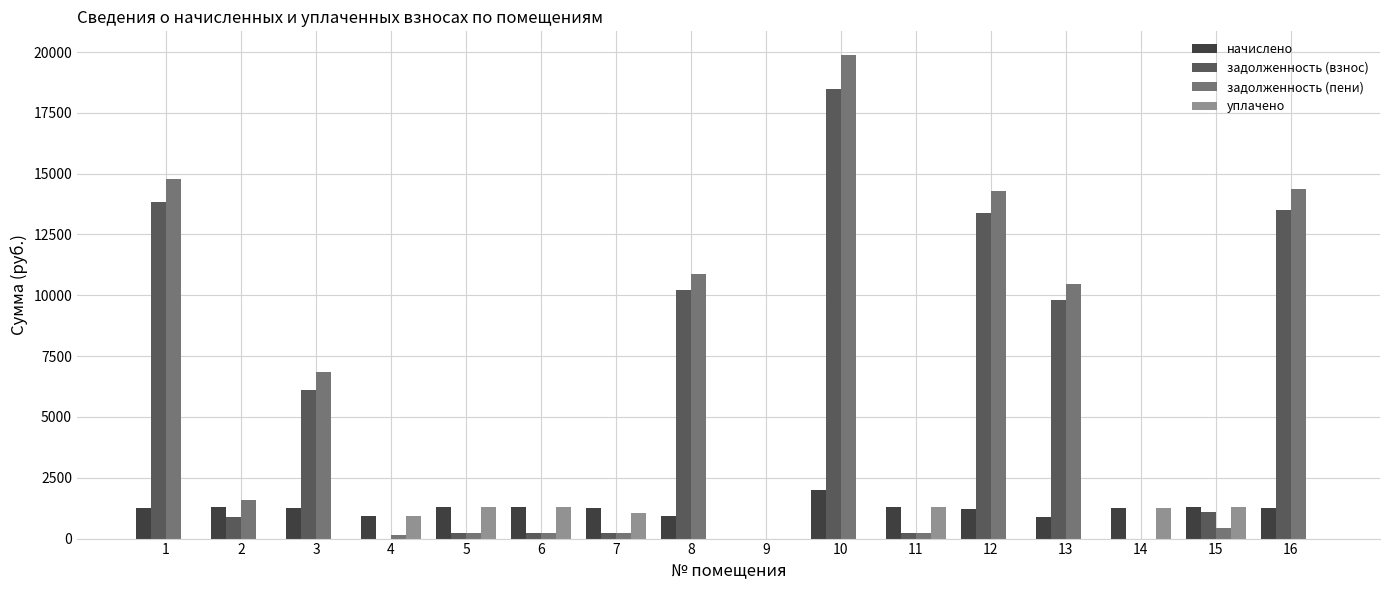

Does the chart contain stacked bars?

No